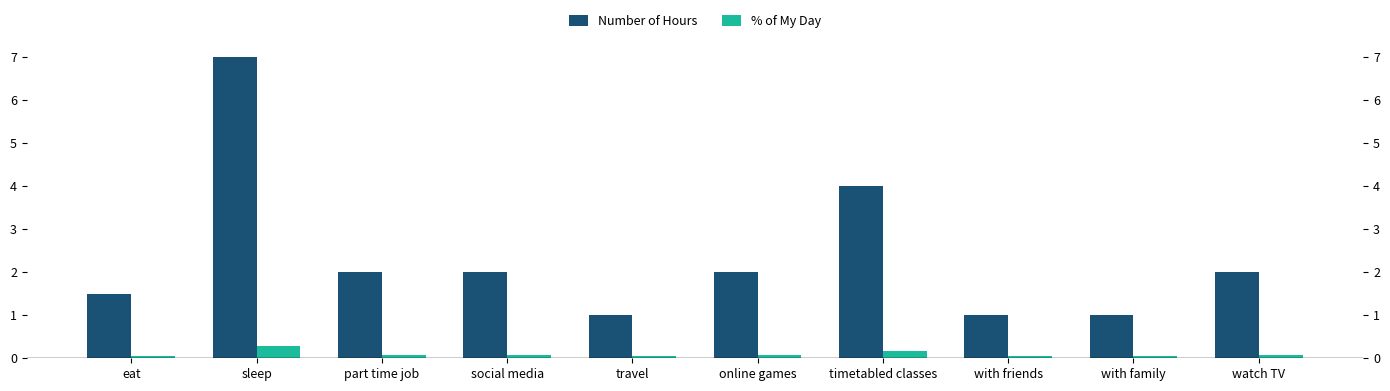

At which label is Number of Hours closest to 4?

timetabled classes